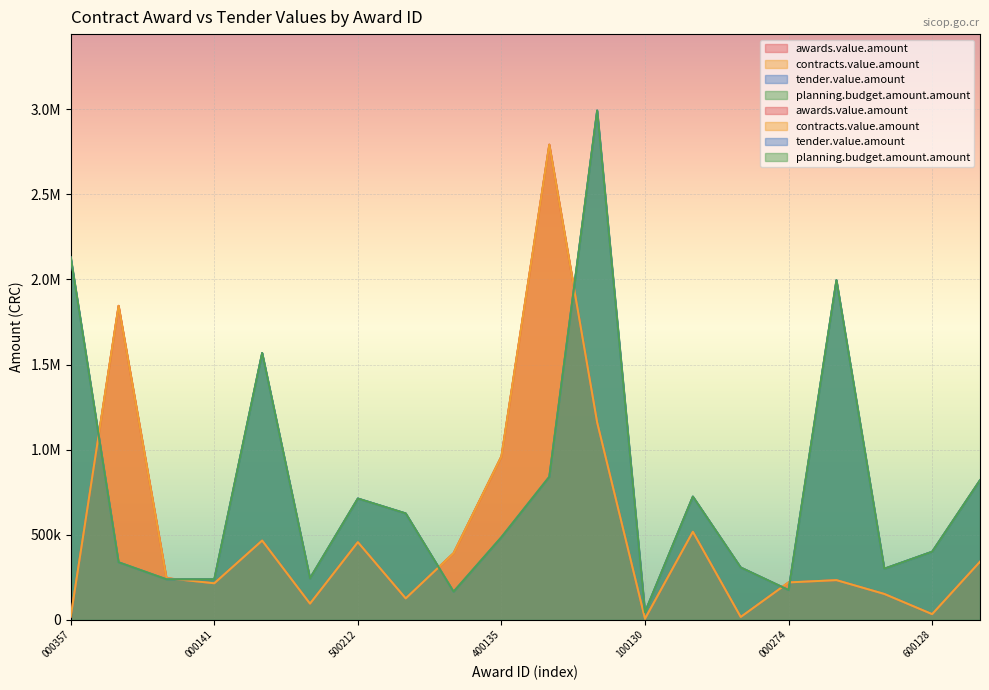

True or false: tender.value.amount and awards.value.amount intersect in this chart.

True